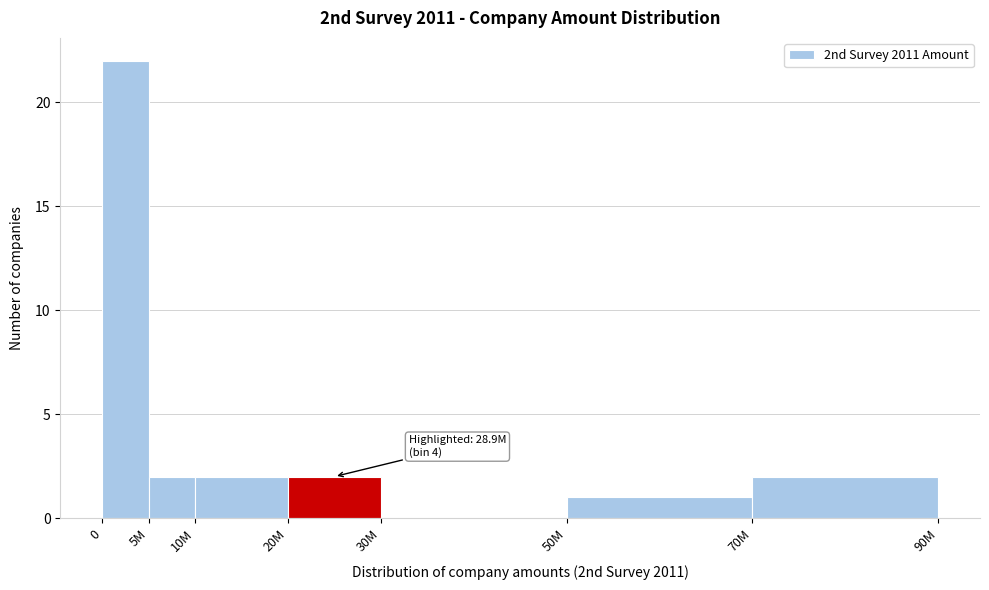

Reading left to right, what are all the values shown in this chart?

0=22	5M=2	10M=2	20M=2	30M=0	50M=1	70M=2